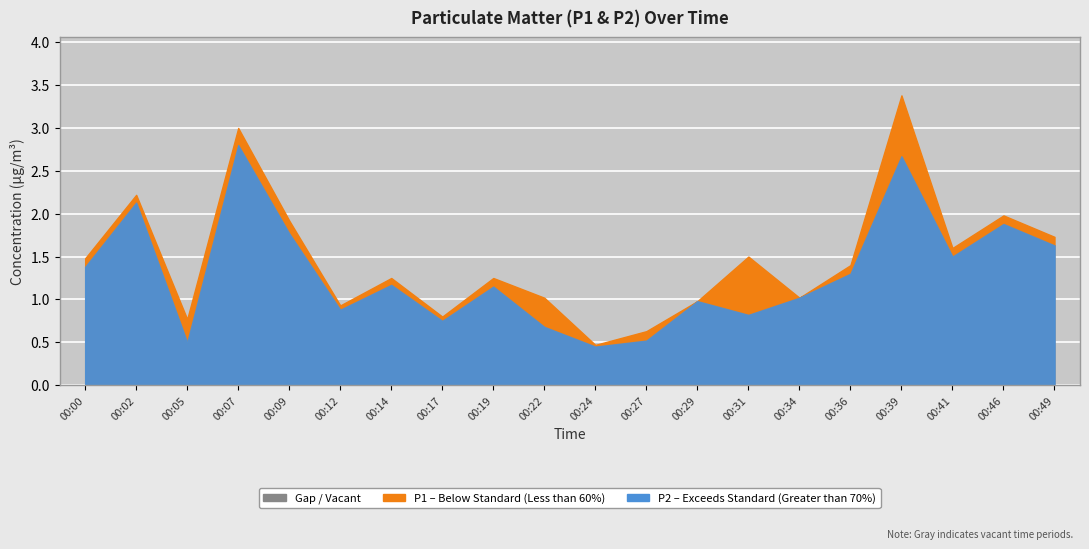

At which label does P1 first exceed 1?

00:00